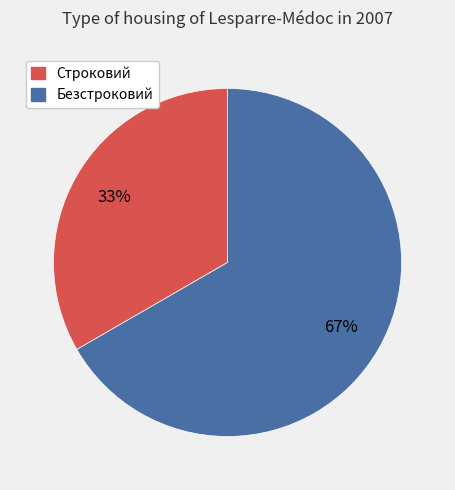

Rank the categories by value from lowest to highest.

Строковий, Безстроковий